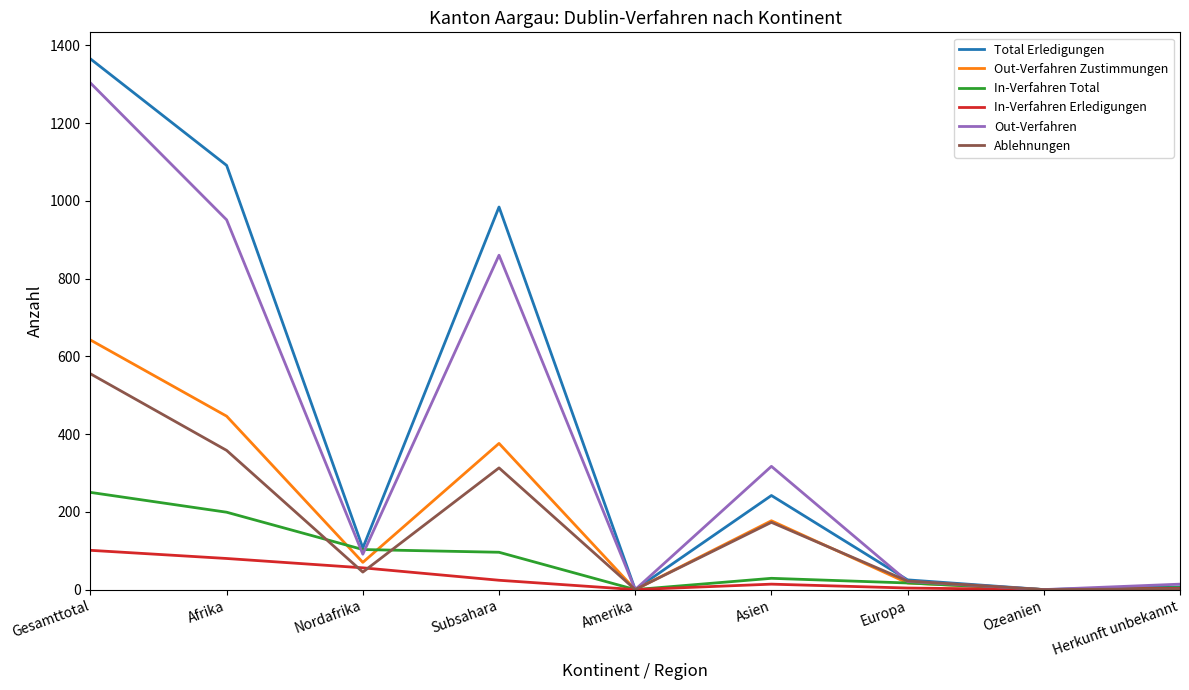

What are all the series names shown in the legend?

Total Erledigungen, Out-Verfahren Zustimmungen, In-Verfahren Total, In-Verfahren Erledigungen, Out-Verfahren, Ablehnungen